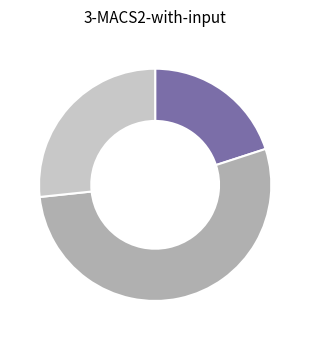

Is there a majority slice in this chart?

Yes